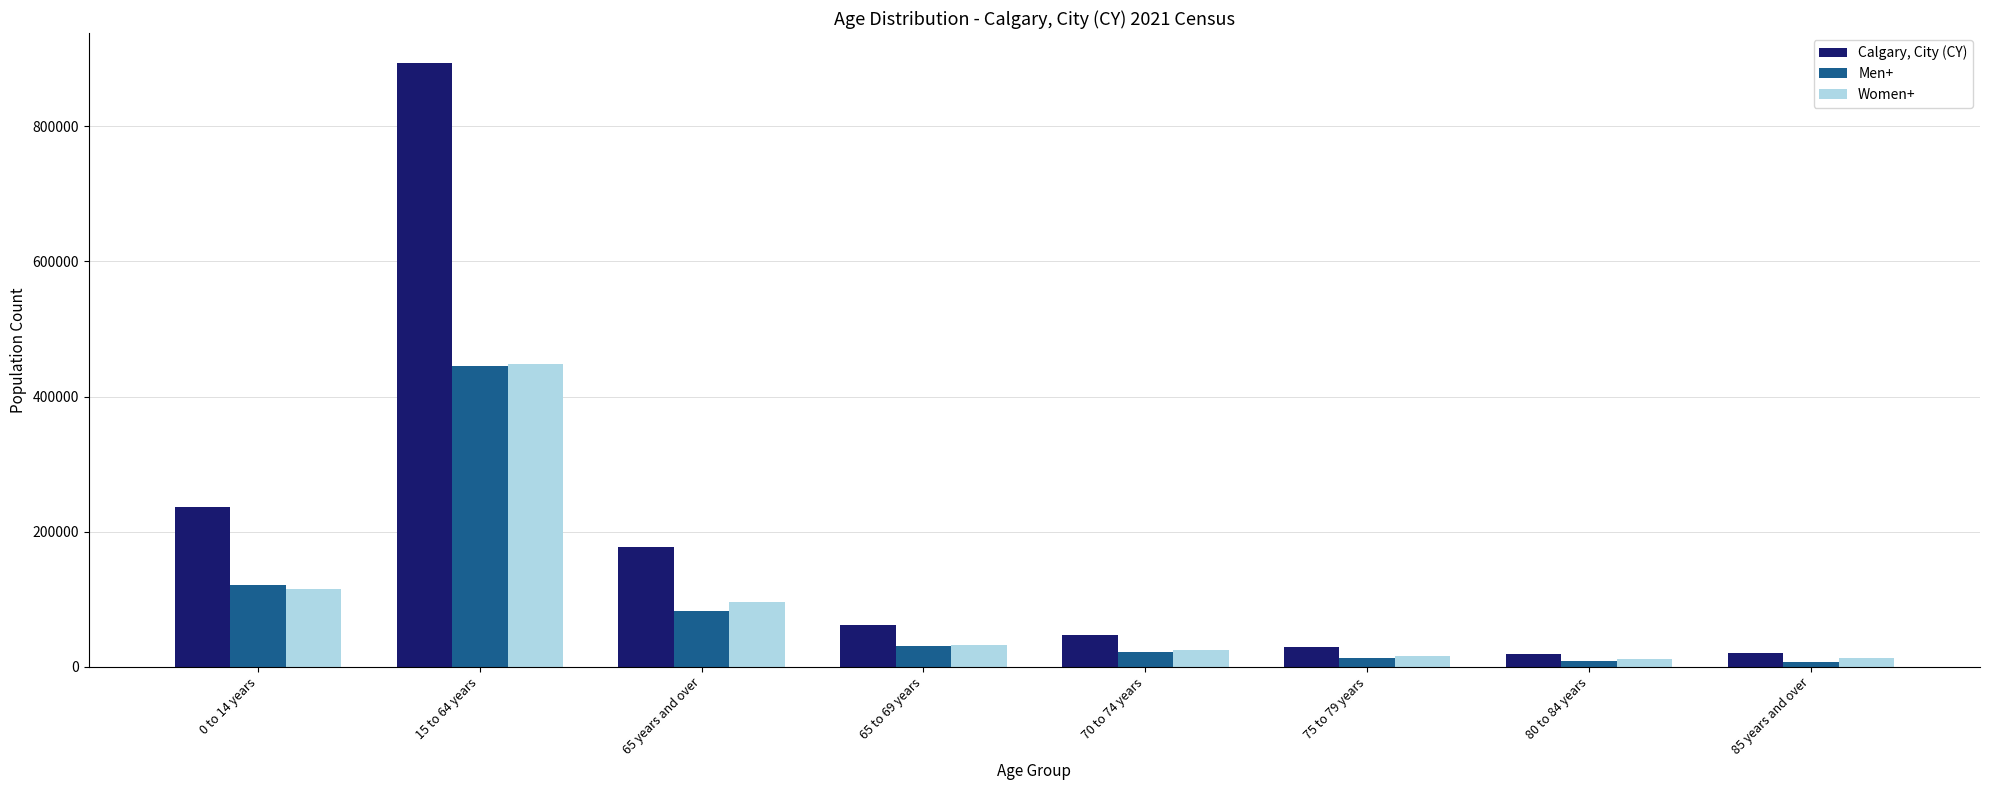

What is the difference between the maximum and minimum values in the Men+ series?

438120